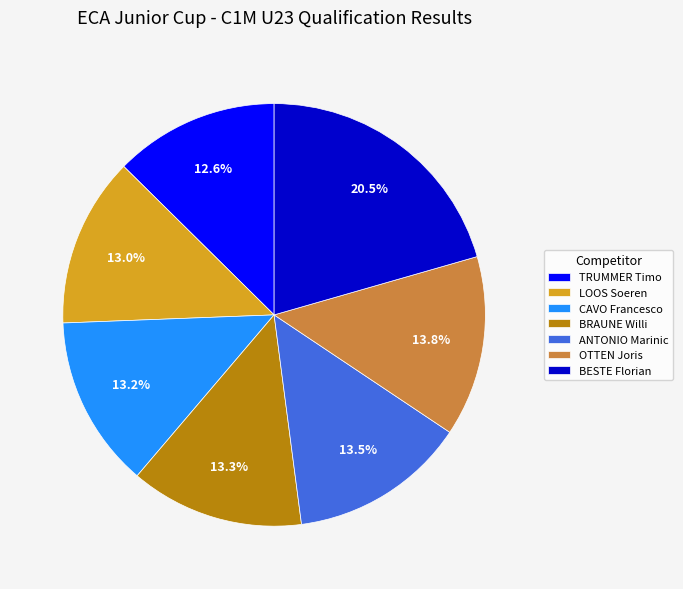

Which category has the biggest portion of the pie?

BESTE Florian